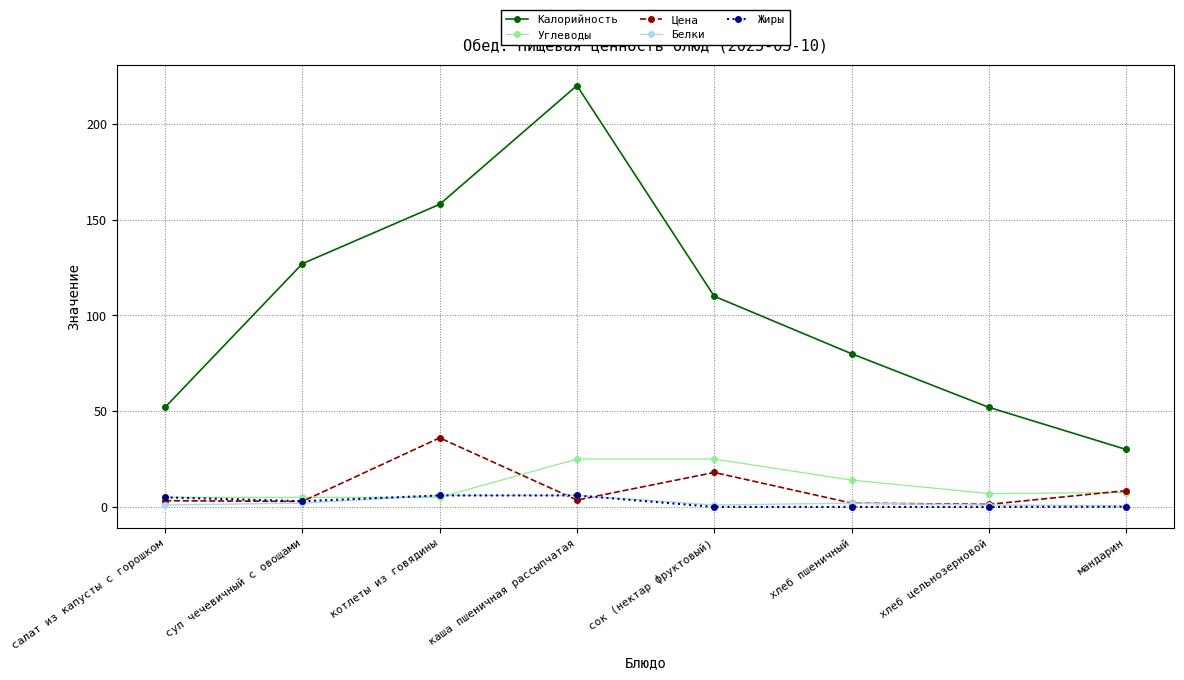

What is the total value across all series at сок (нектар фруктовый)?

154.0